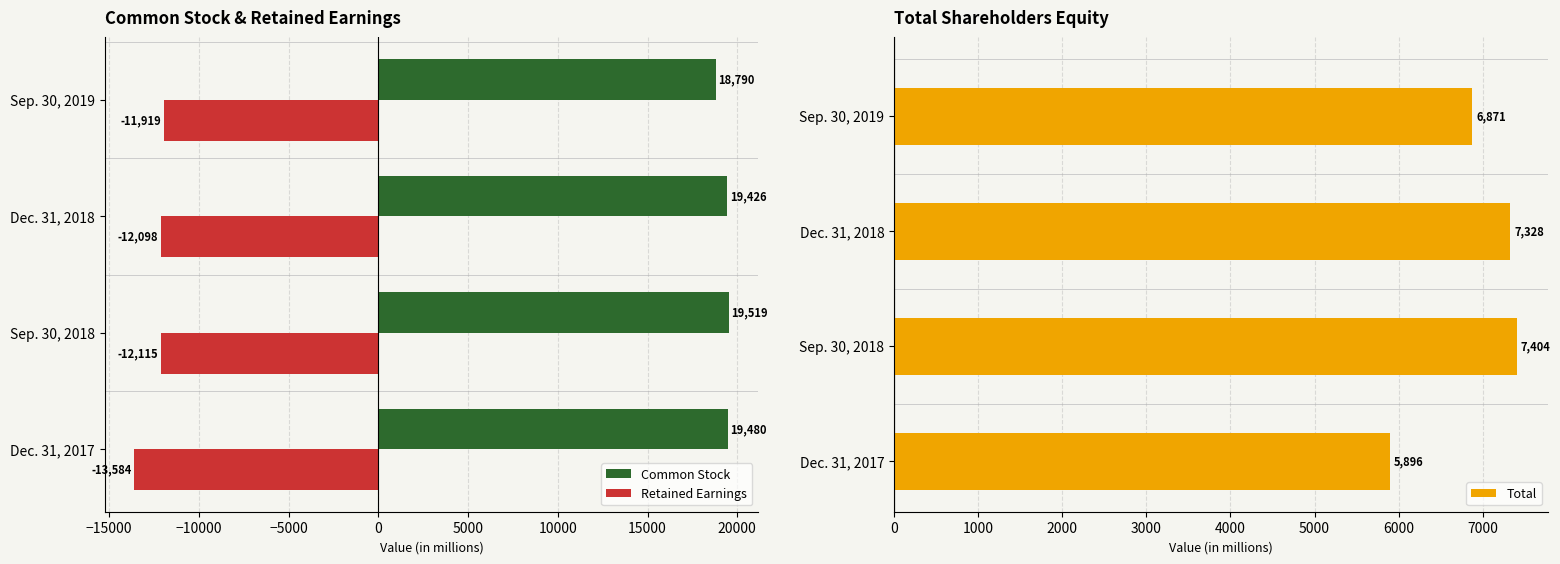

Is the value of Retained Earnings at Sep. 30, 2018 greater than the value of Common Stock at Sep. 30, 2018?

No